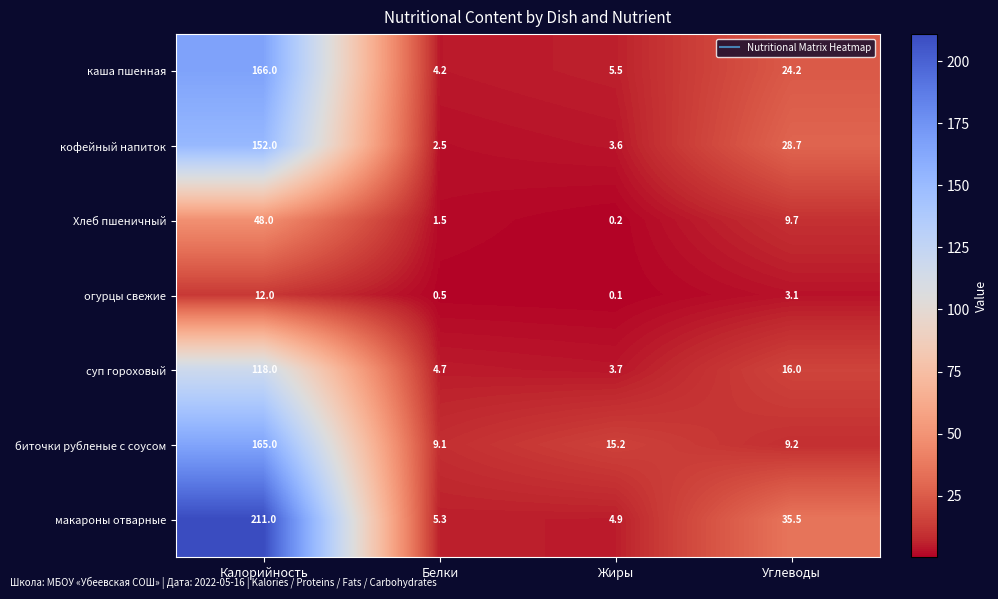

The кофейный напиток series shows 77.9 at Калорийность. True or false?

False